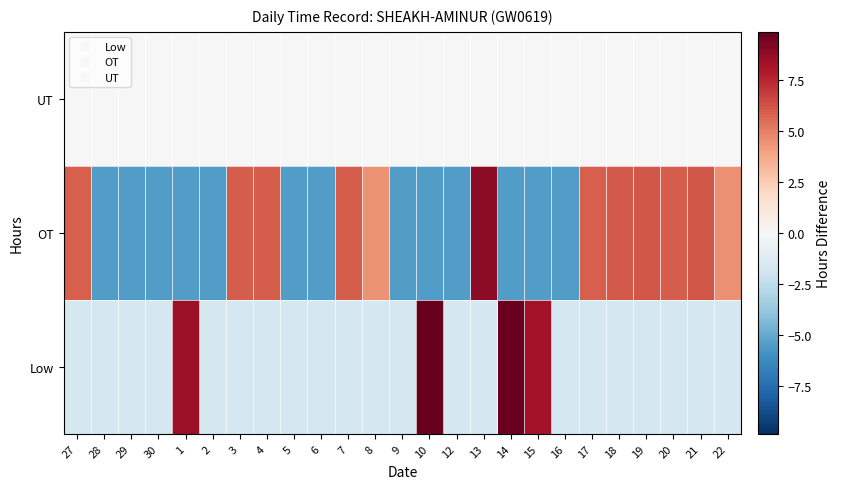

Between 22 and 15, which is larger?

15